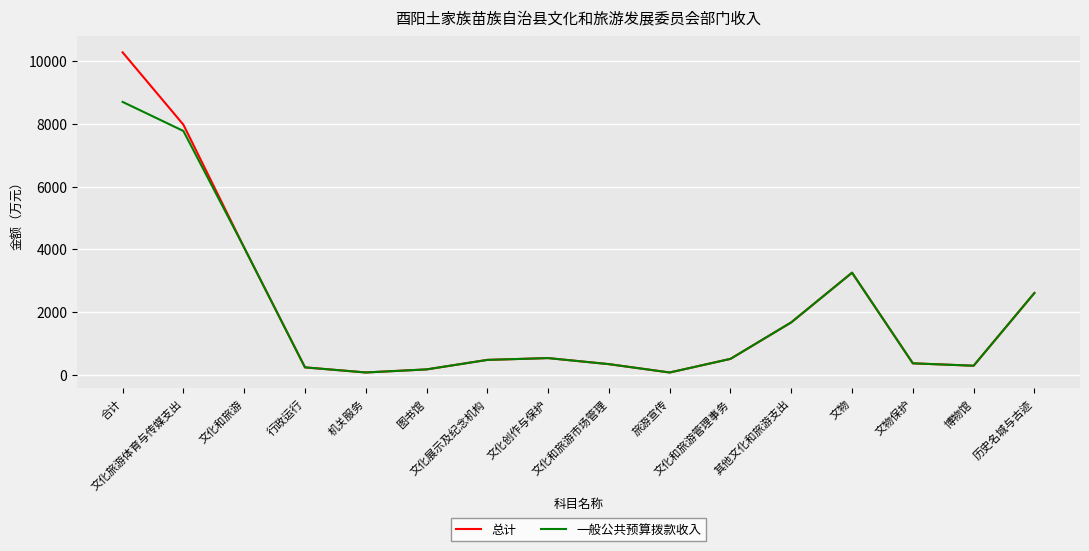

What is the average value of the 一般公共预算拨款收入 series?

1942.9